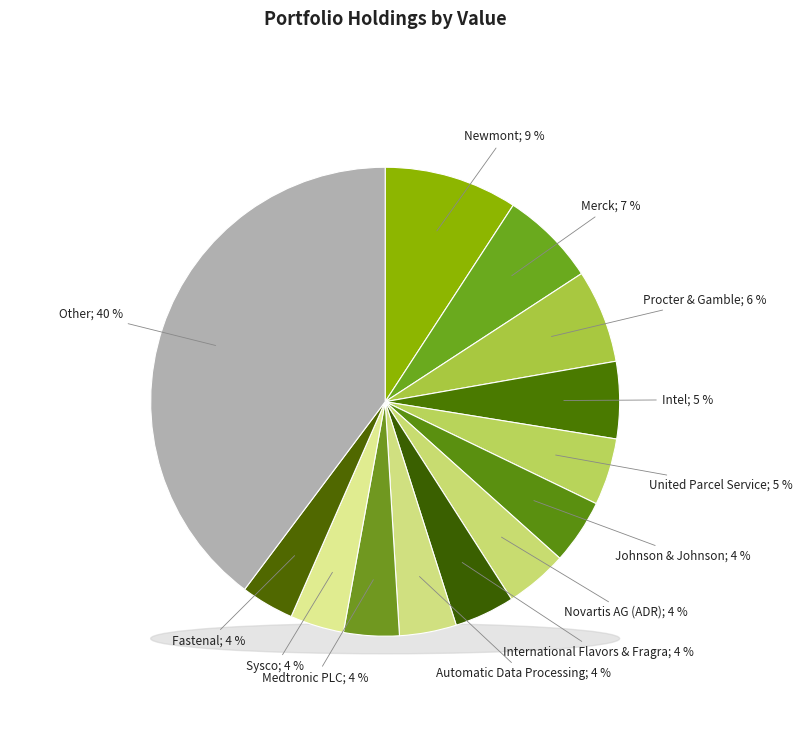

To the nearest percent, what is the combined percentage of International Flavors & Fragra and Sysco?

8%